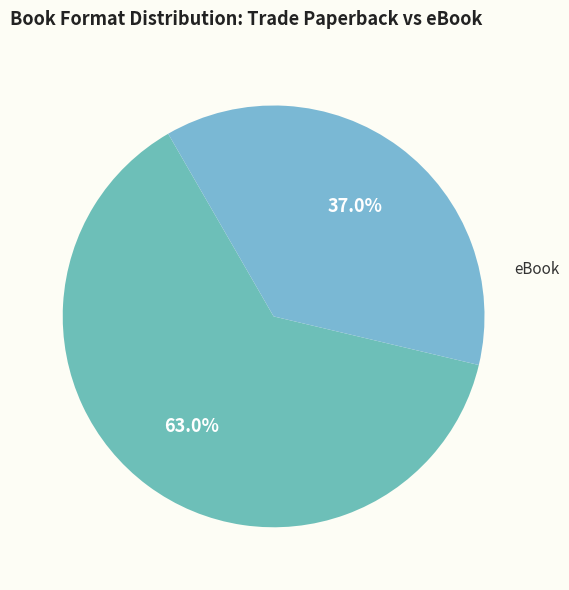

To the nearest percent, what is the average slice percentage?

50%